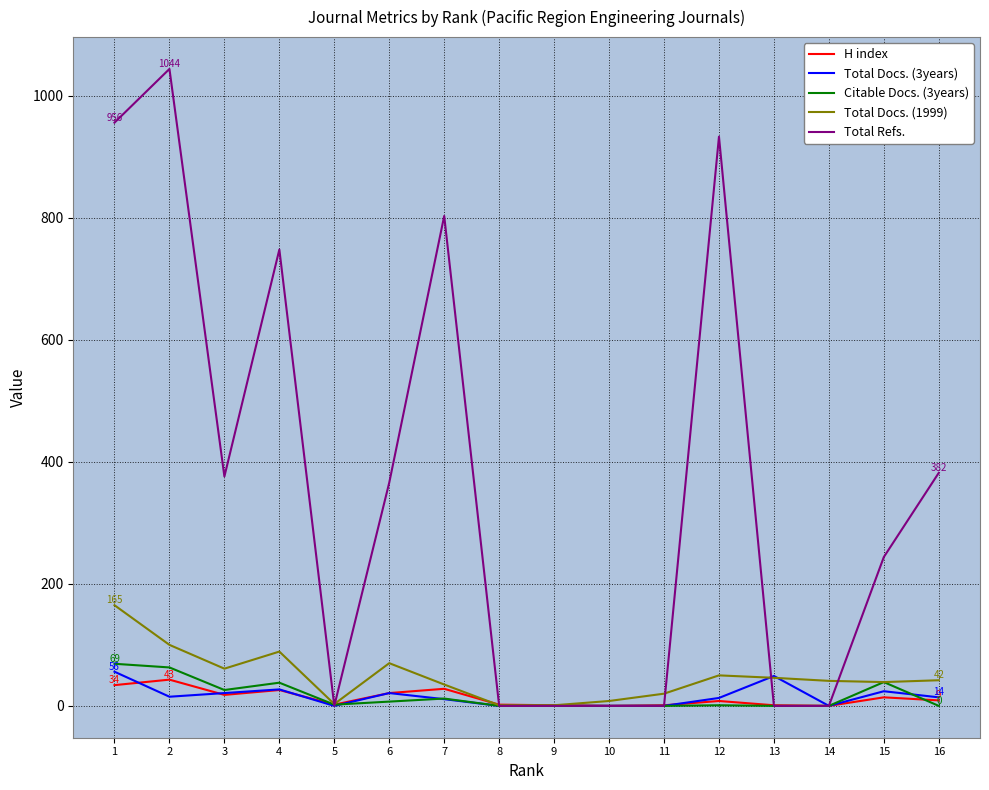

What value does the Total Refs. series have at 15, to the nearest 10?

240